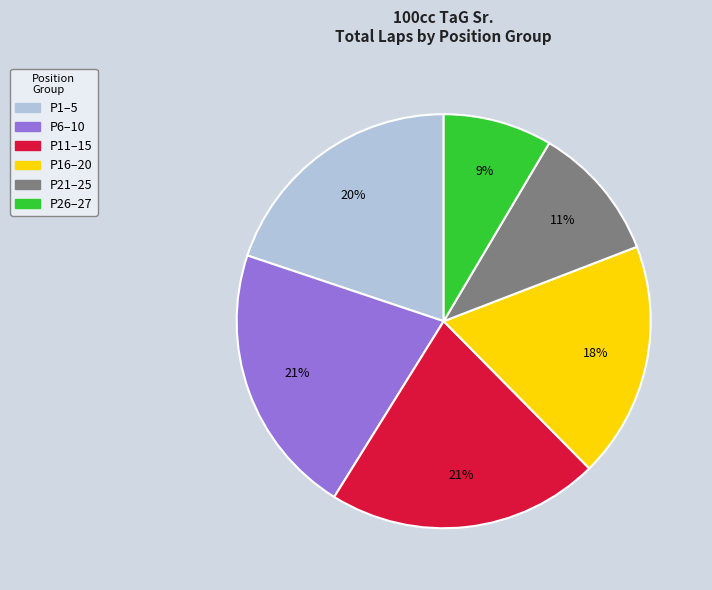

Is there a majority slice in this chart?

No